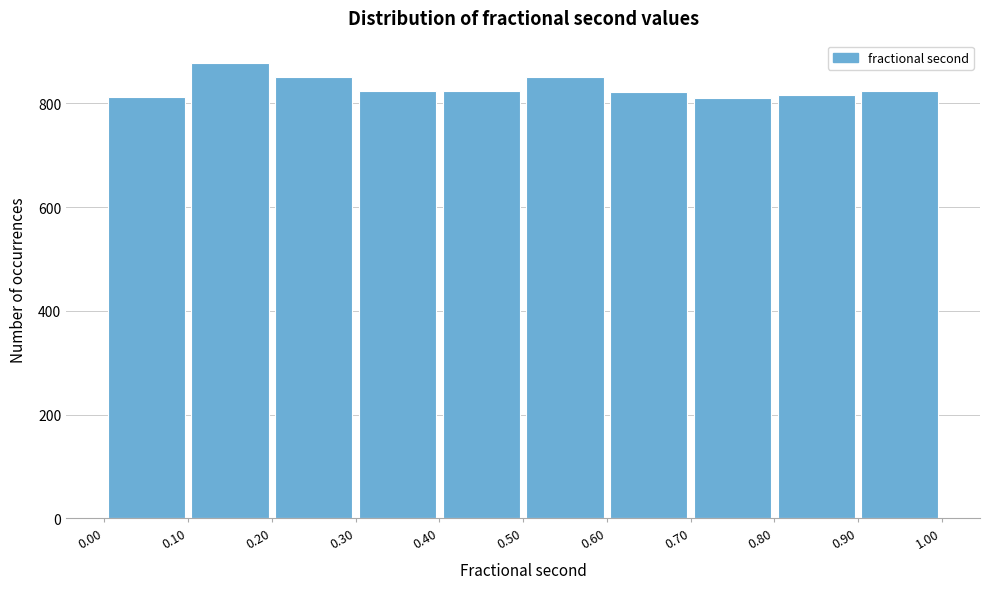

Over which range of the x-axis is the bar tallest?

0.10 to 0.20